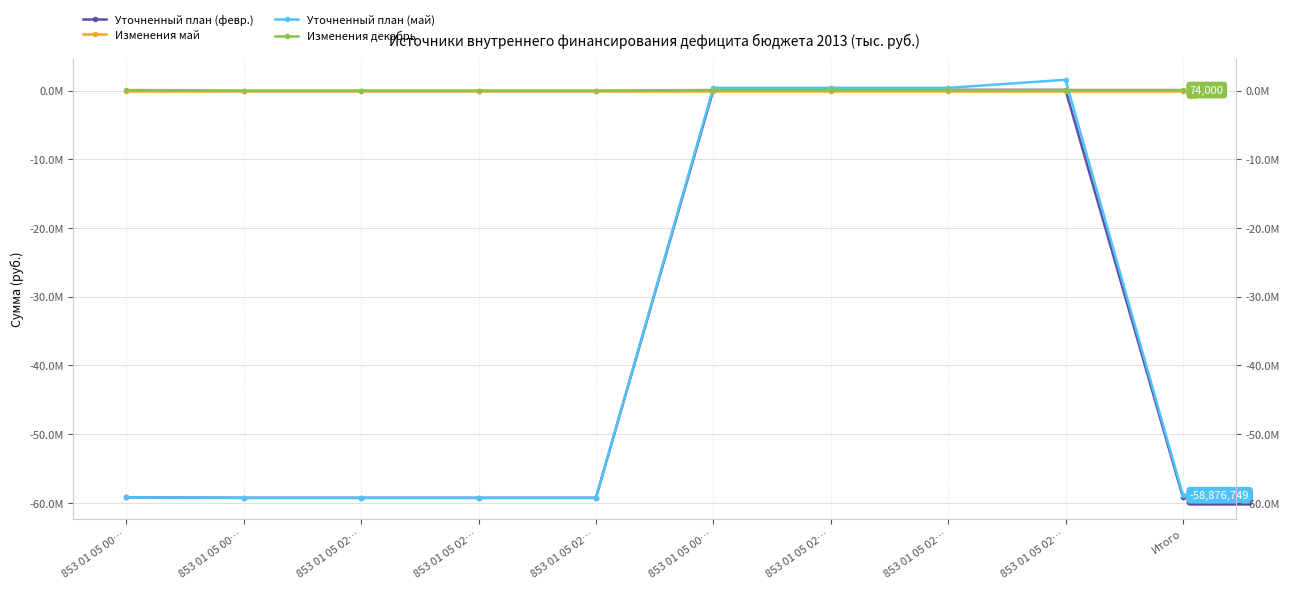

Reading right to left, extract all data points from this chart.

Уточненный план (февр.): -59180249.2	83500.0	83500.0	83500.0	83500.0	-59263749.2	-59263749.2	-59263749.2	-59263749.2	-59180249.2
Изменения май: 0.0	0.0	0.0	0.0	0.0	0.0	0.0	0.0	0.0	0.0
Уточненный план (май): -58876749.2	1559600.0	387000.0	387000.0	387000.0	-59263749.2	-59263749.2	-59263749.2	-59263749.2	-59180249.2
Изменения декабрь: 74000.0	74000.0	74000.0	74000.0	74000.0	0.0	0.0	0.0	0.0	74000.0